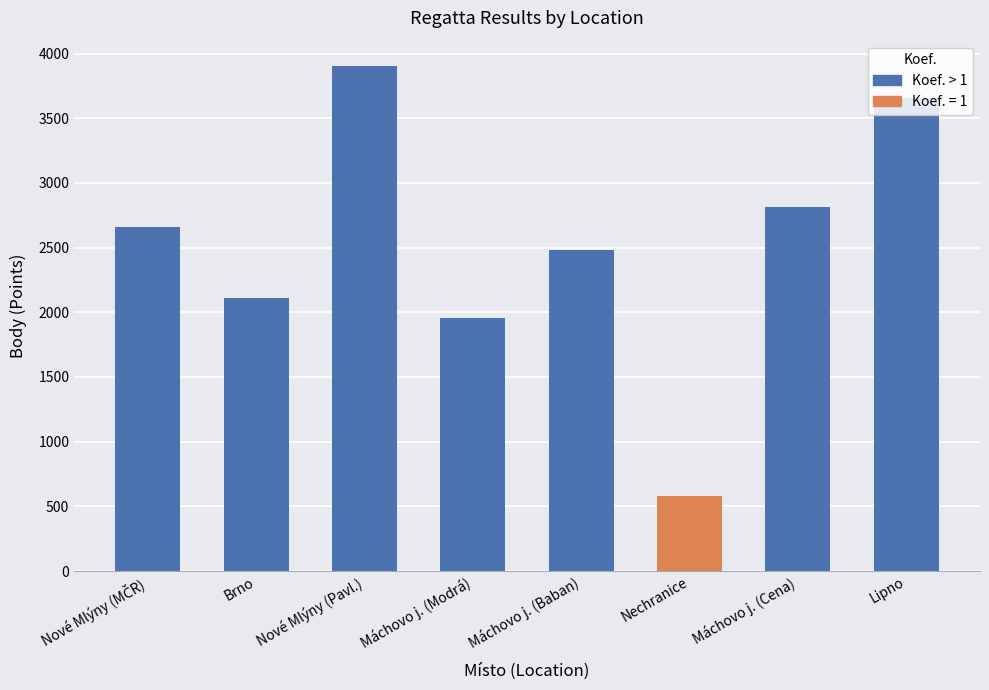

How many data points in Body are above 2661?

3